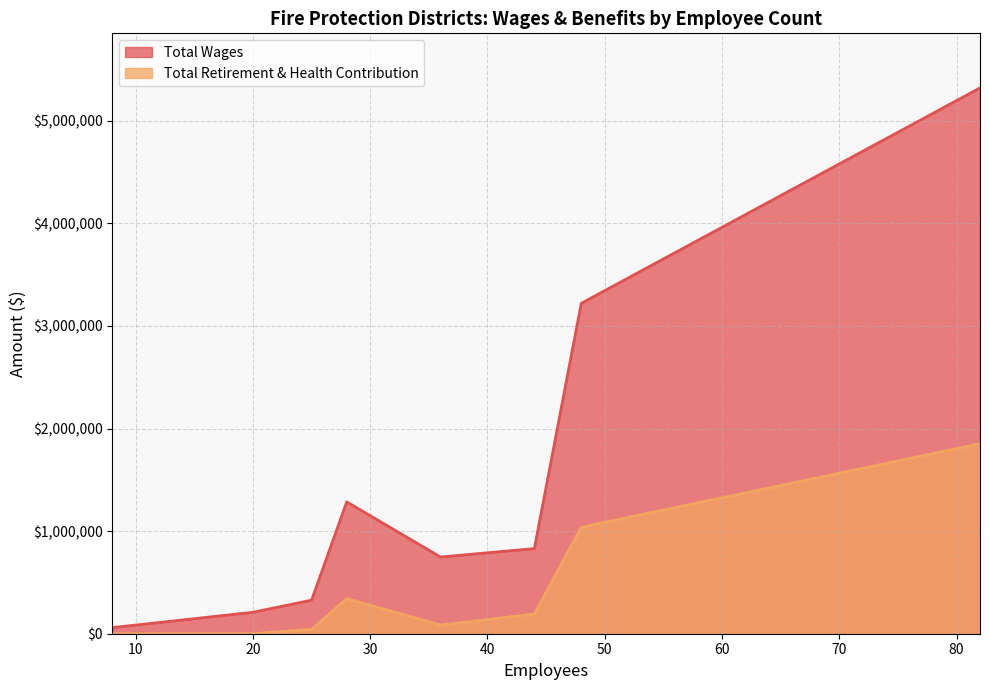

At 82, list the series in order from largest to smallest.

Total Wages, Total Retirement & Health Contribution